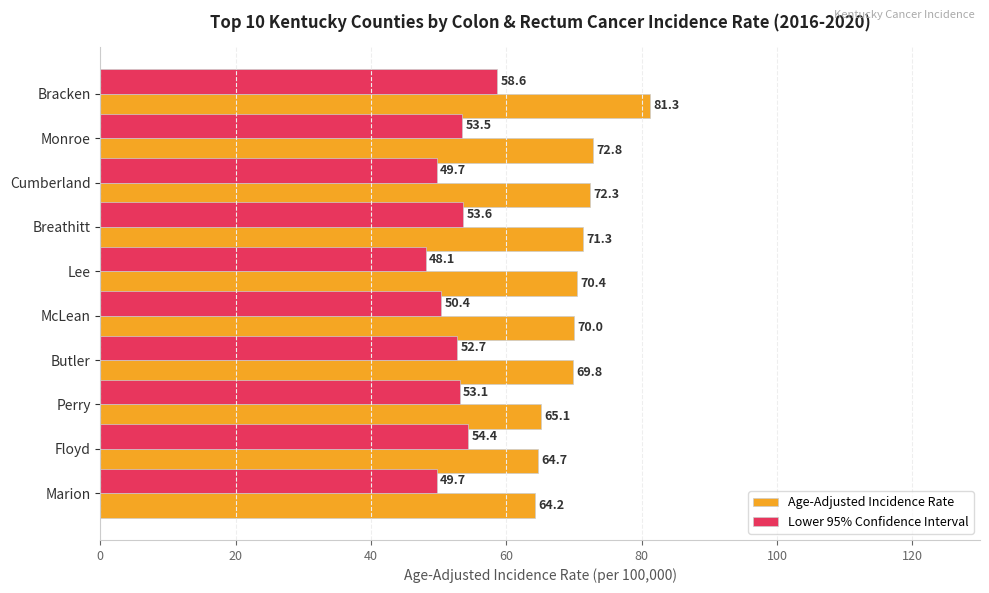

Which category has the lowest value across all series?

Lee